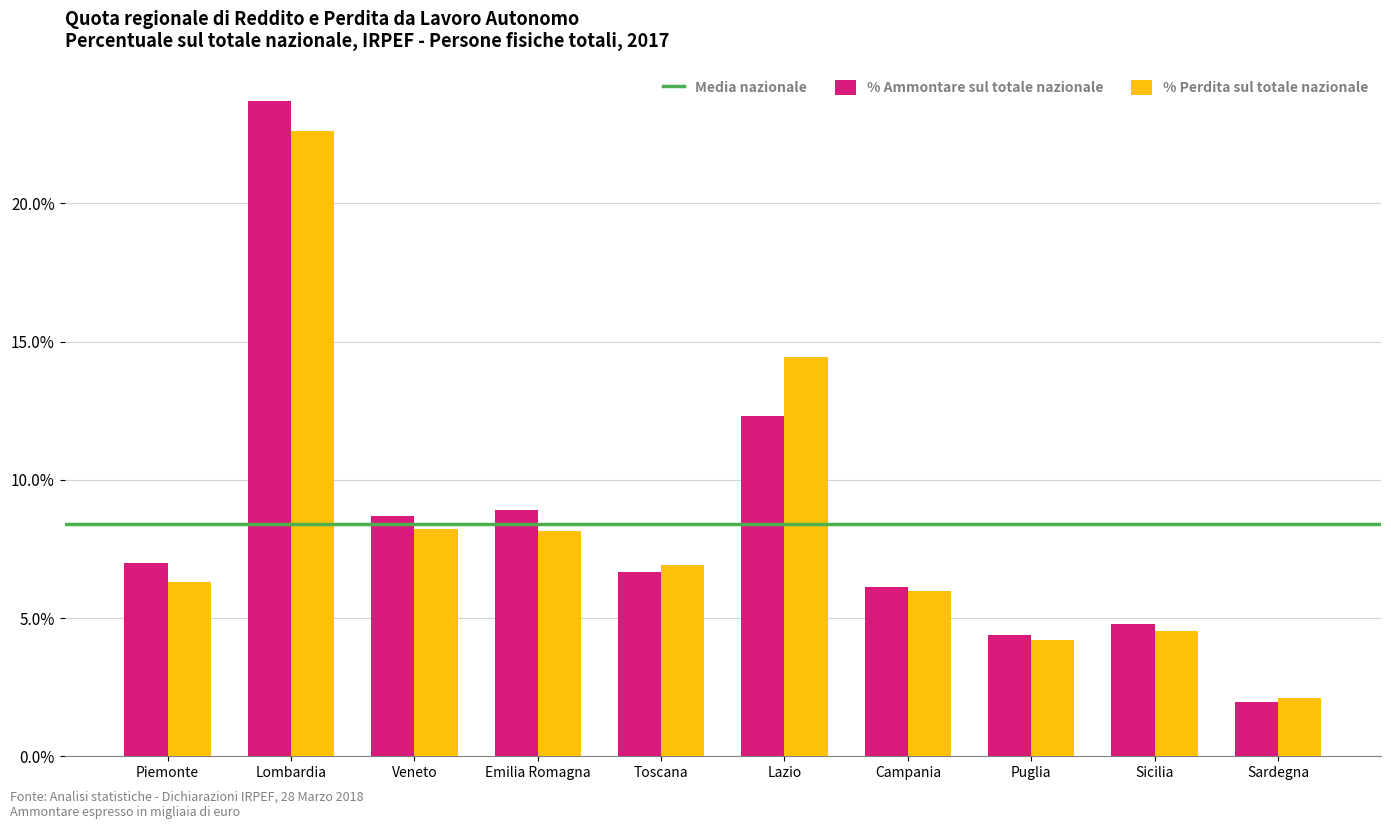

Which series has the largest range (max minus min)?

% Ammontare sul totale nazionale